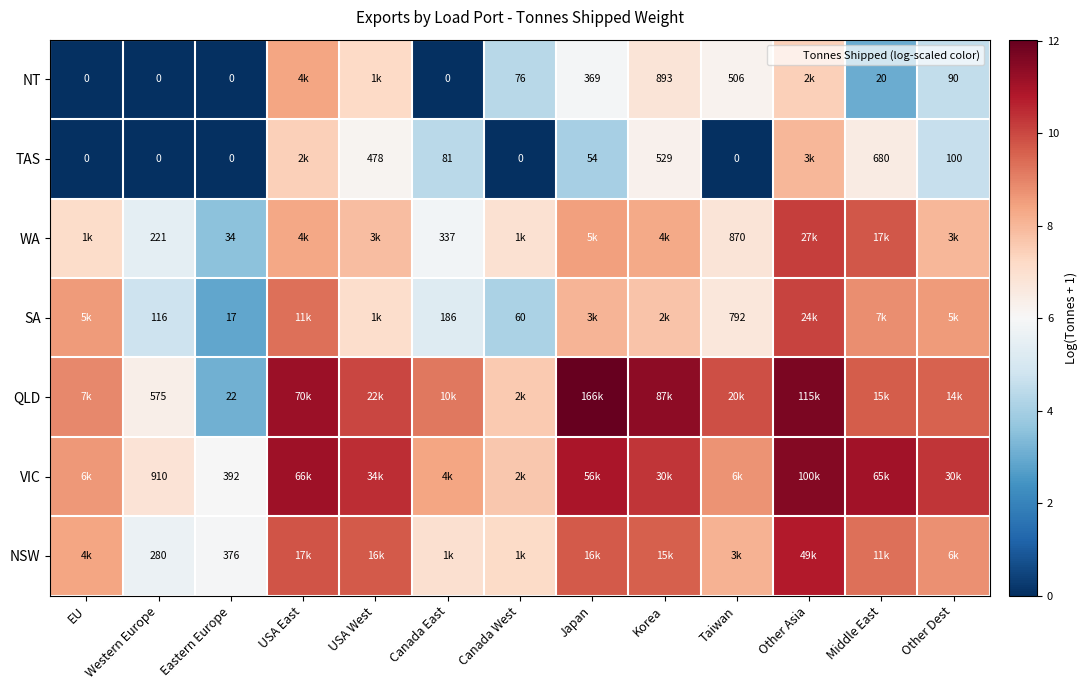

Is the value of NT at Eastern Europe greater than the value of SA at Taiwan?

No